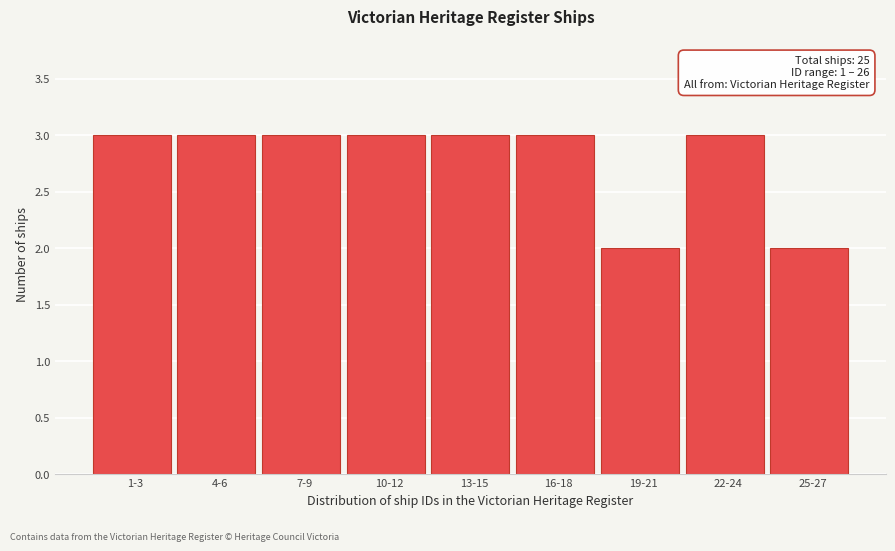

Reading right to left, extract all data points from this chart.

2	3	2	3	3	3	3	3	3